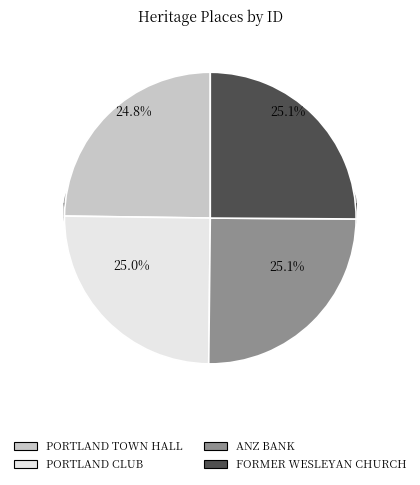

Which has a higher value, ANZ BANK or PORTLAND CLUB?

ANZ BANK